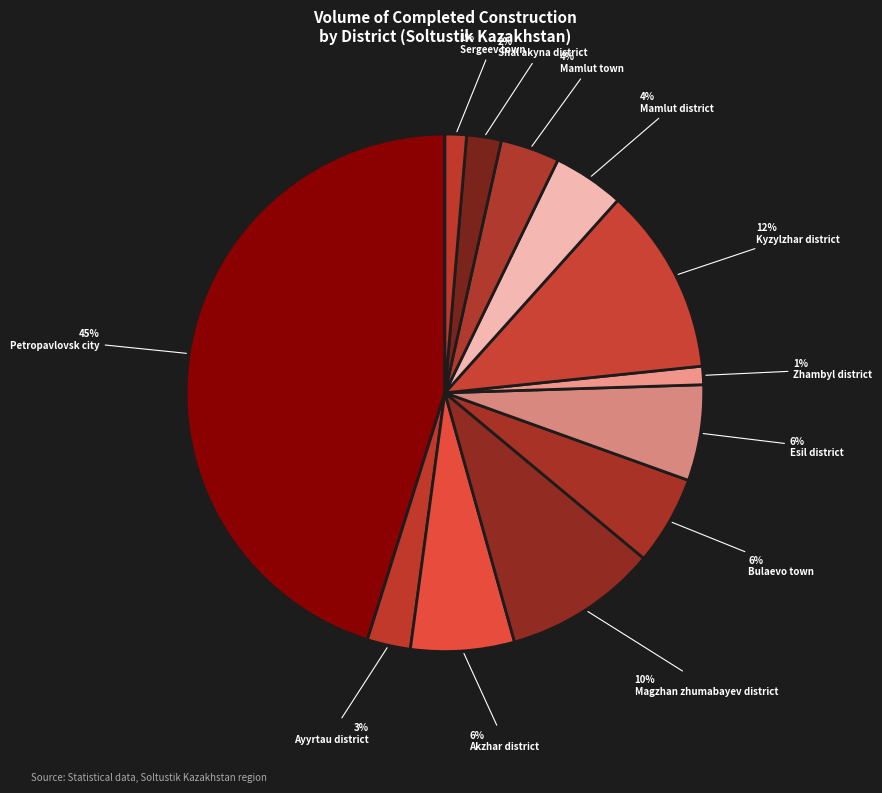

Count the number of slices in the pie.

12